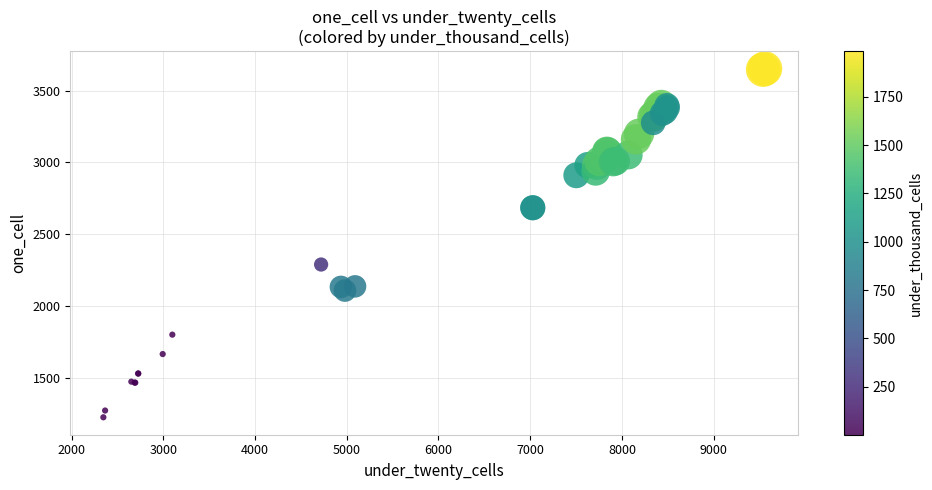

What Y value in the scatter plot is closest to 2440?

2290